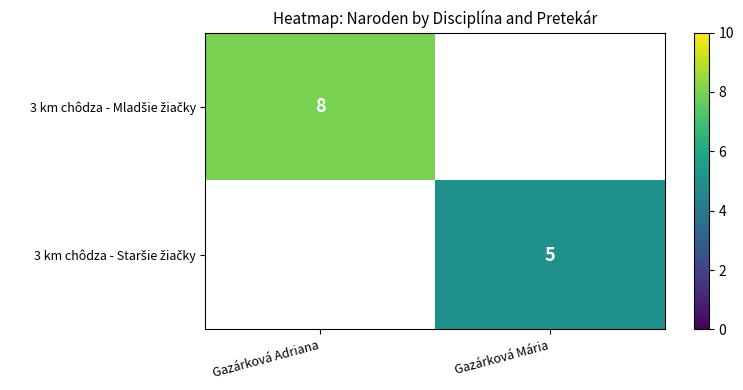

What is the minimum value shown in the chart?

5.0